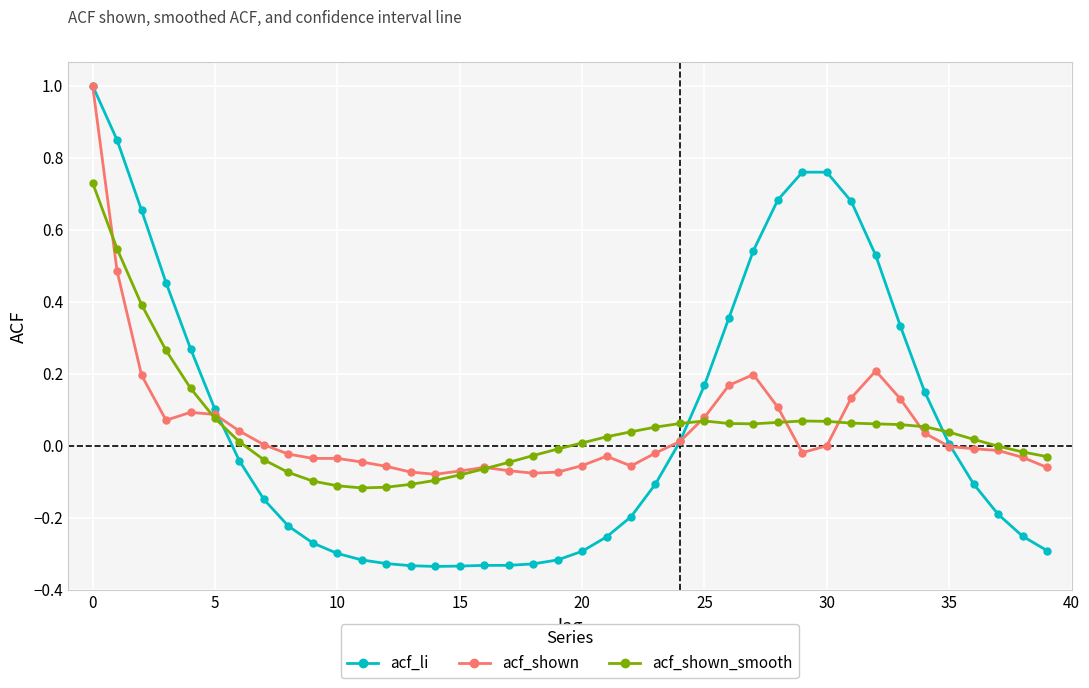

How many lines are shown in the chart?

3